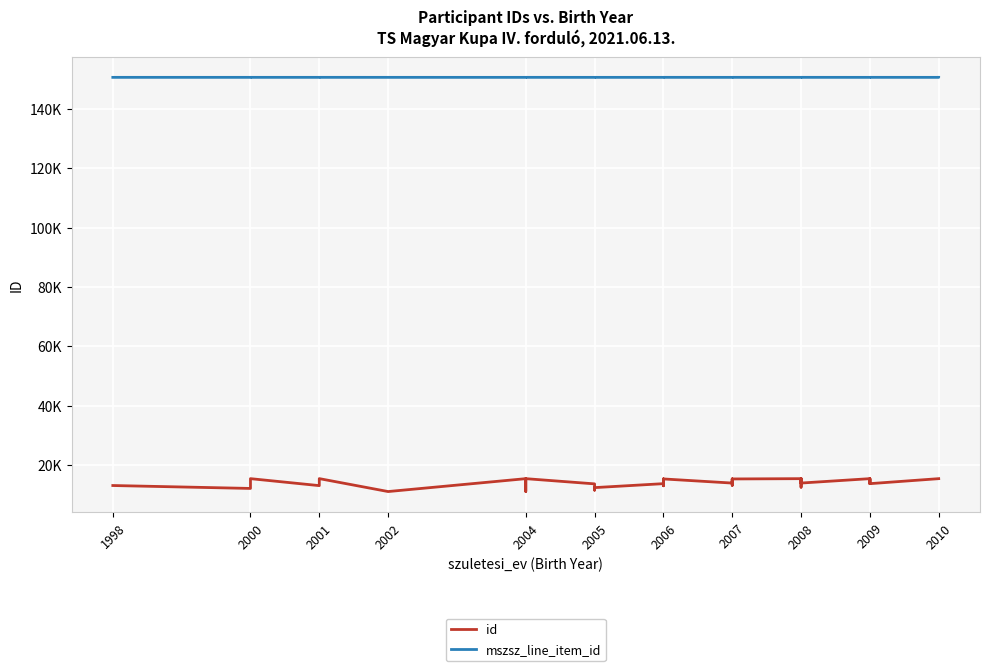

Count the number of categories in the chart.

40